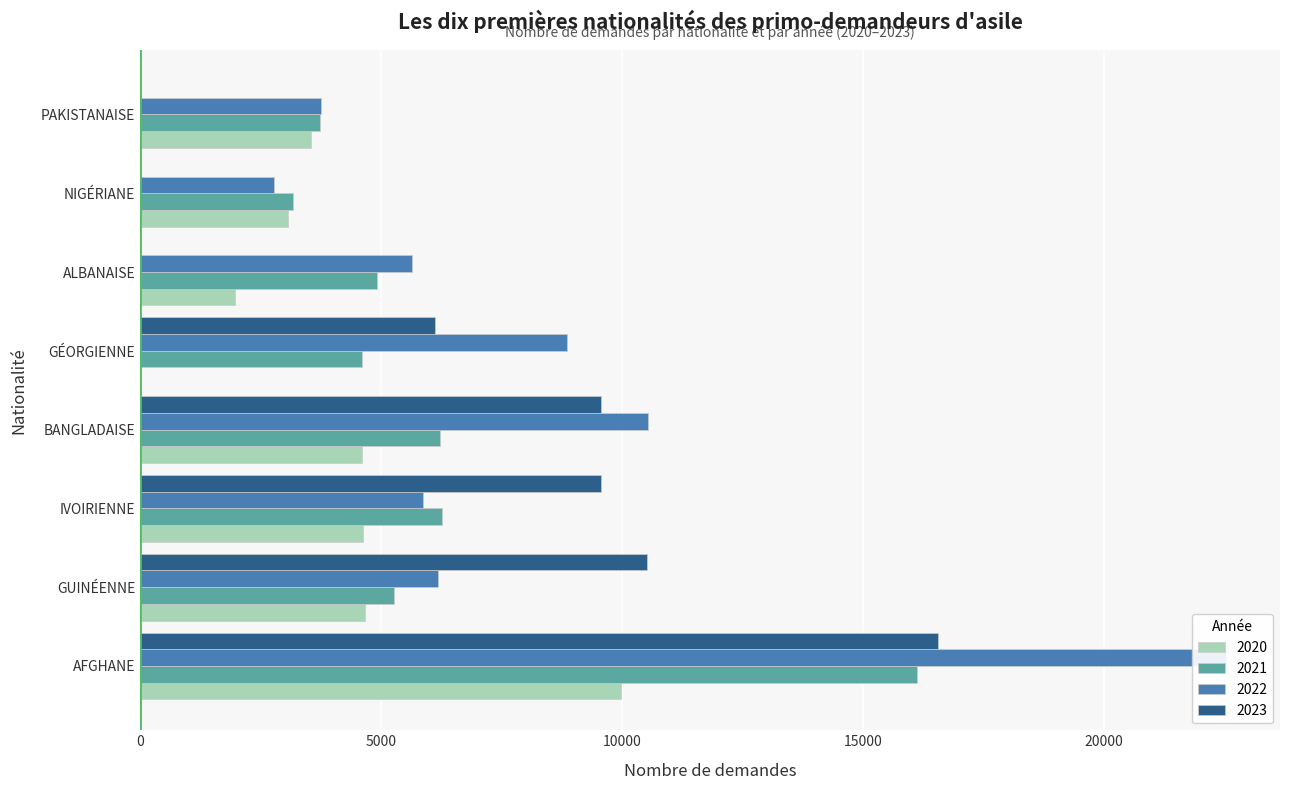

Reading right to left, transcribe all the data shown in this chart.

2020: 9=3547	8=0	7=0	6=3080	5=4599	4=4631	3=4660	2=0	1=1981	0=9980
2021: 9=3735	8=0	7=0	6=3183	5=6231	4=6260	3=5269	2=4600	1=4915	0=16116
2022: 9=3746	8=0	7=0	6=2777	5=10549	4=5864	3=6175	2=8867	1=5650	0=22529
2023: 9=0	8=0	7=0	6=0	5=9563	4=9562	3=10512	2=6121	1=0	0=16550